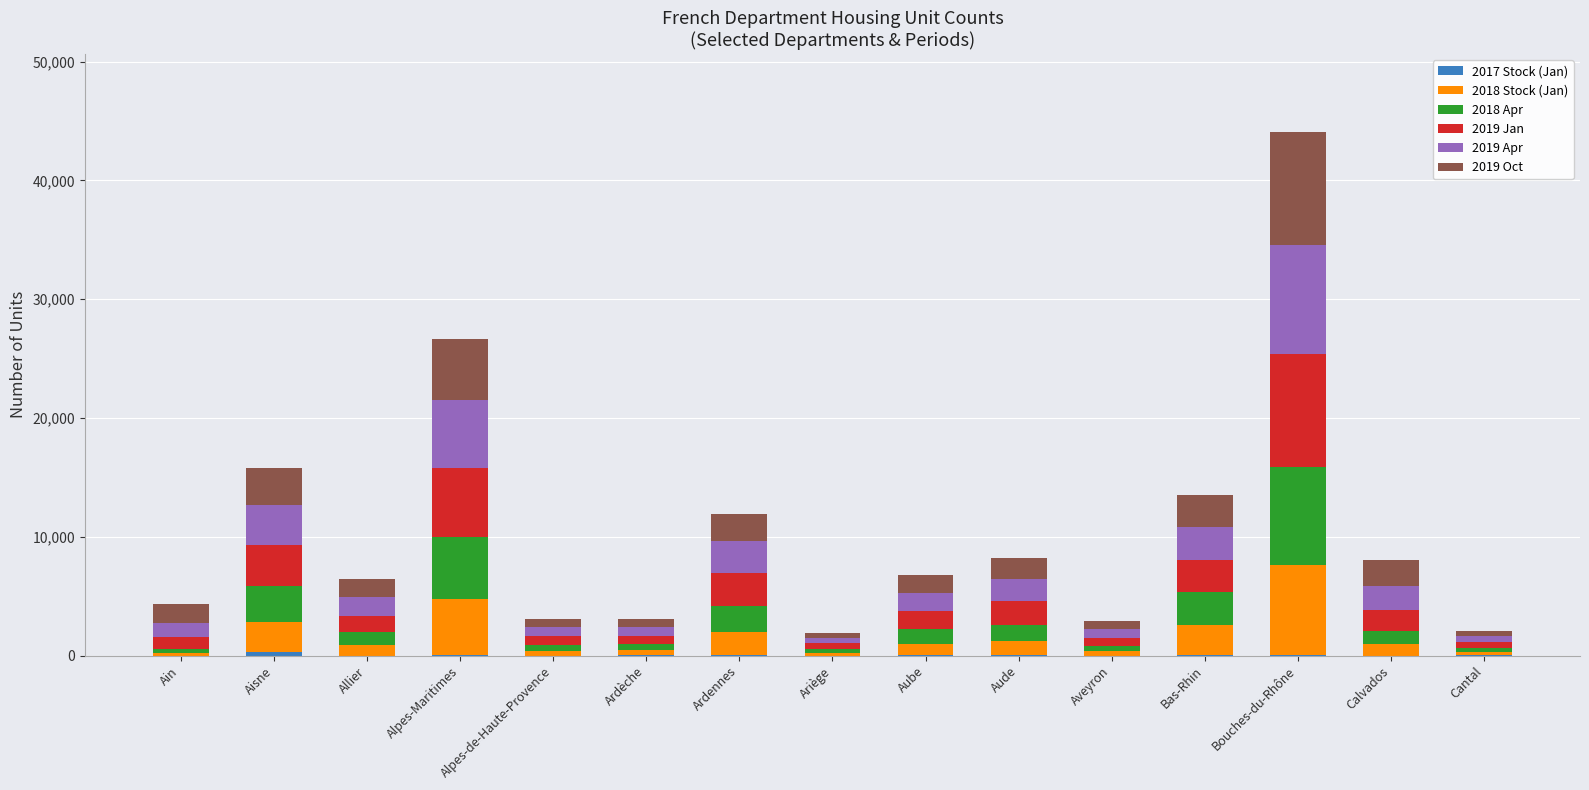

At which category is the sum across all series the highest?

Bouches-du-Rhône